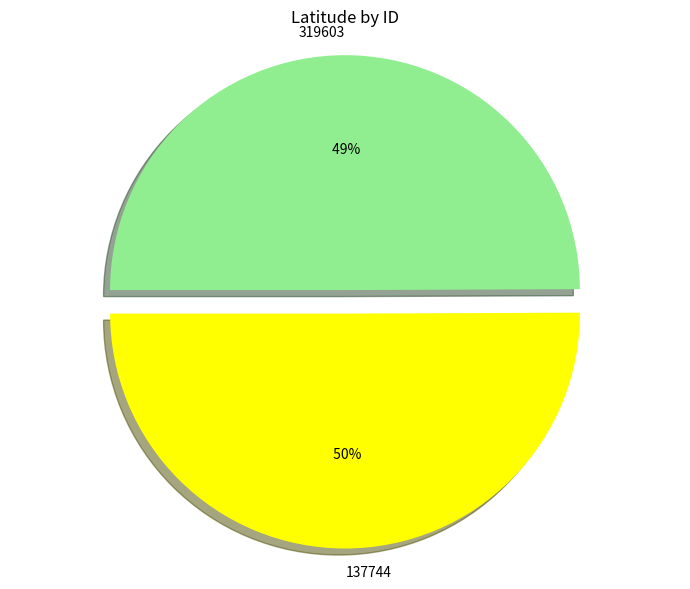

Is 319603 the majority of the pie?

No